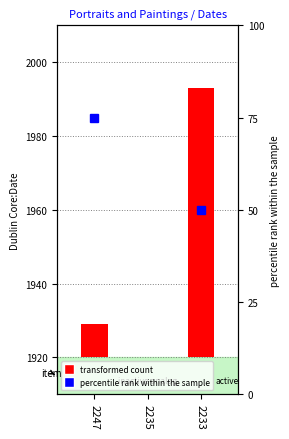

What is the difference between the values at 2247 and 2233?

64